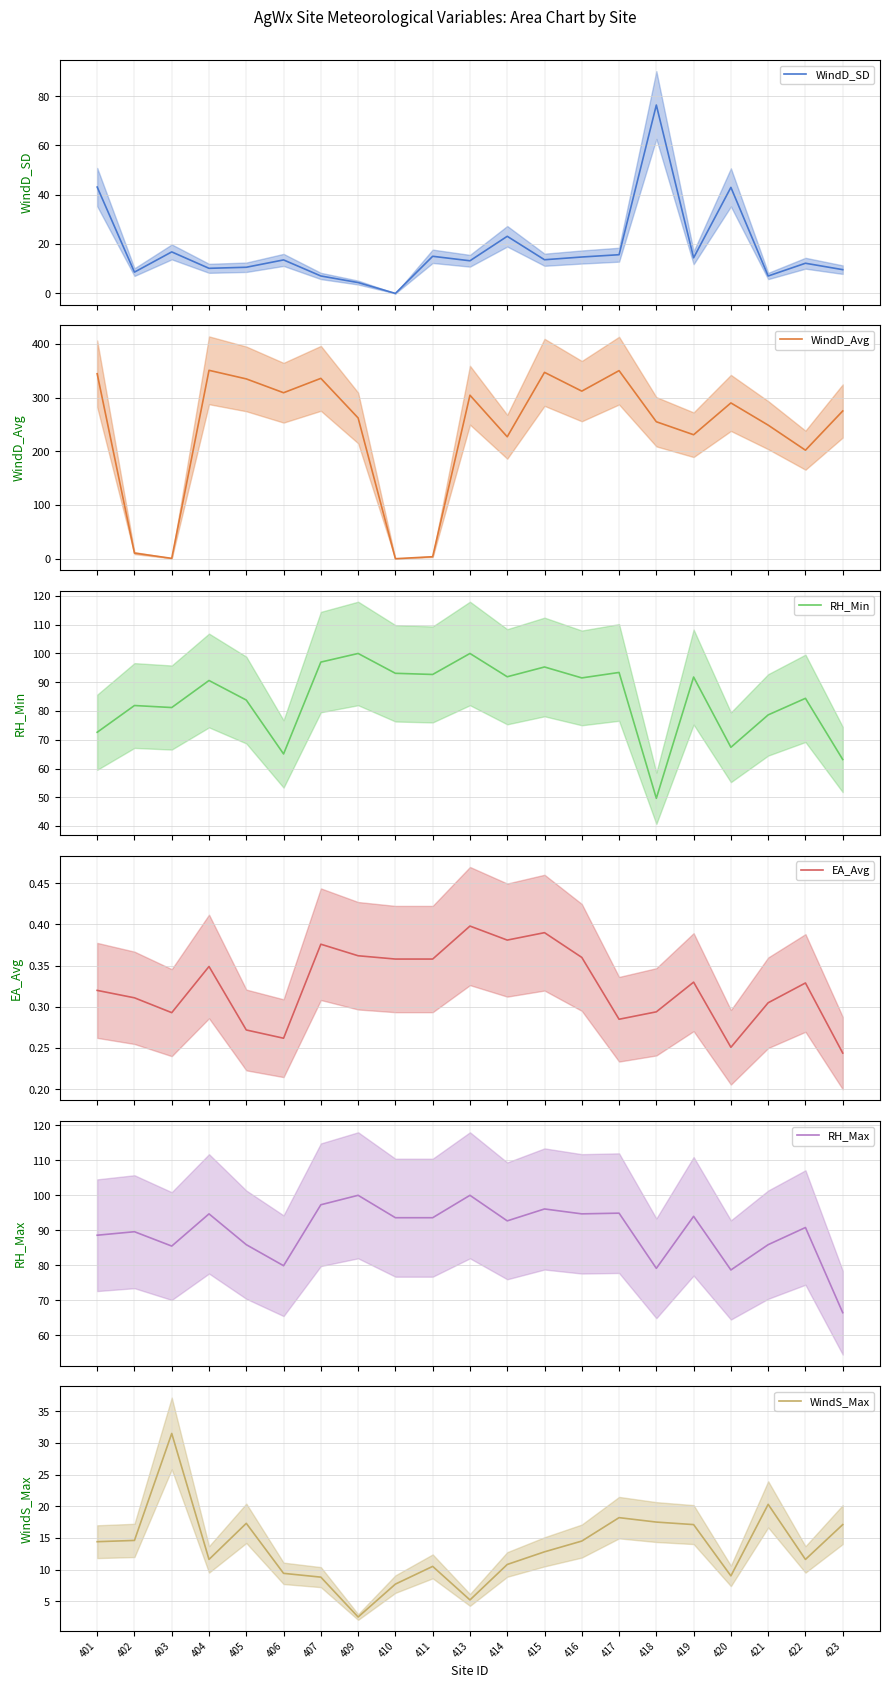

How many lines are shown in the chart?

6